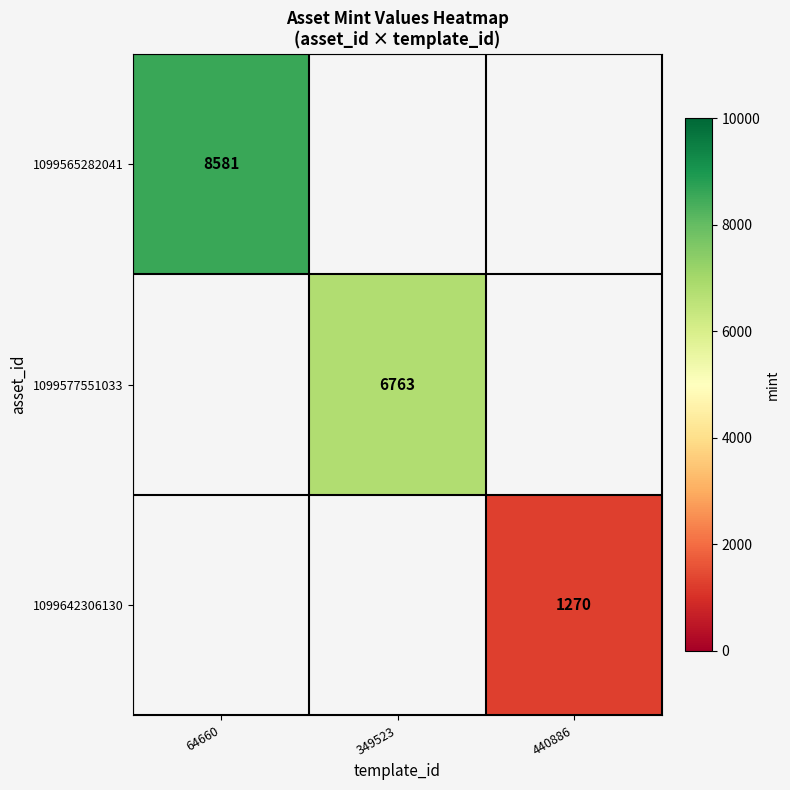

The value of 1099565282041 at 64660 is 8581. True or false?

True